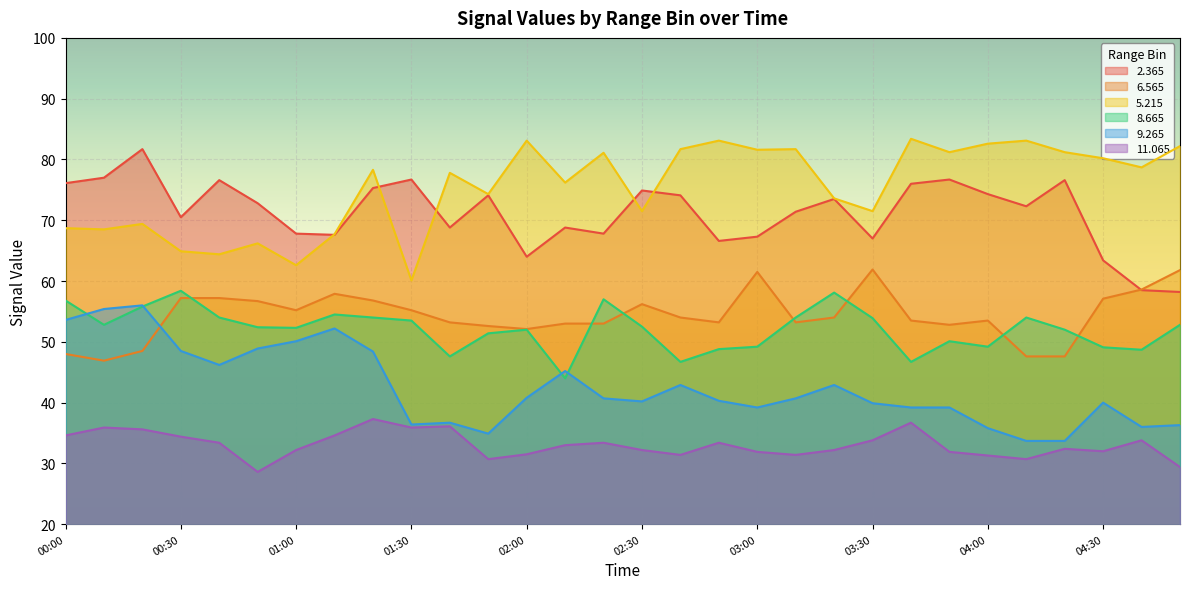

True or false: 9.265 has a value of 40.7 at 02:20.

True